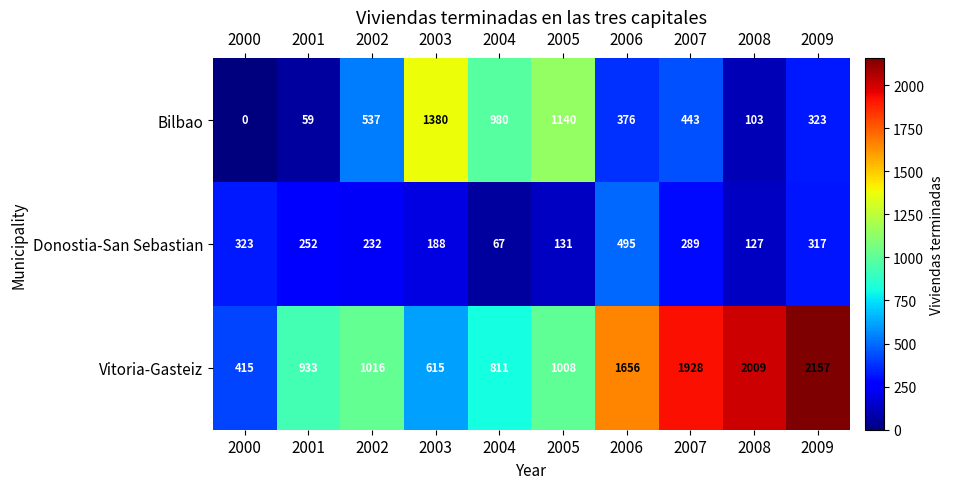

What is the spread (max minus min) of values at 2002?

784